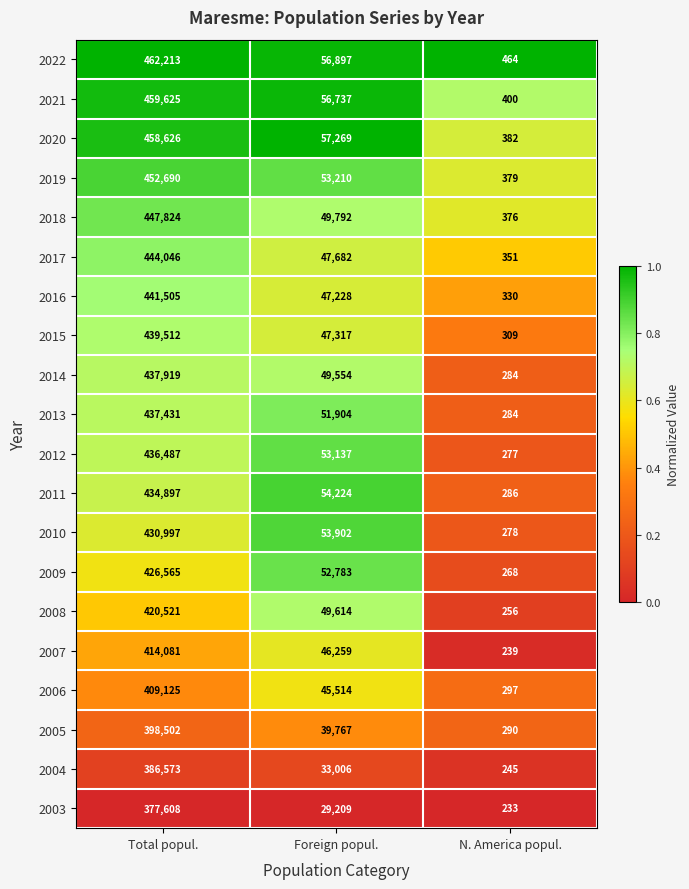

At which category is the sum across all series the highest?

Total popul.